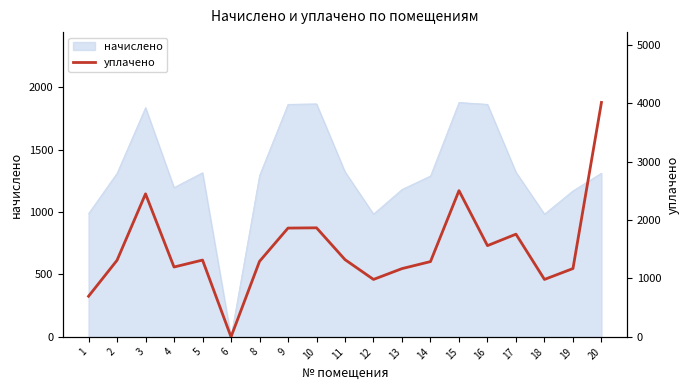

Where does the data first go above 1311?

2